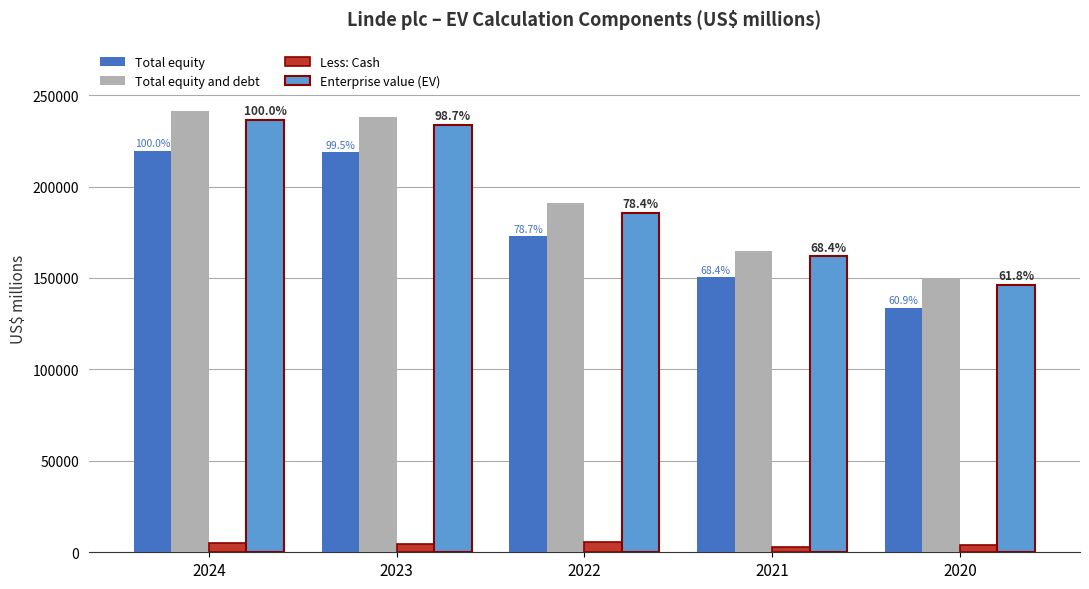

Which category has the highest value across all series?

2024